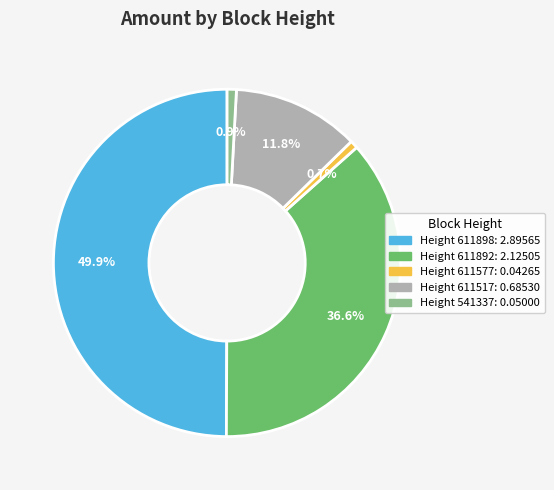

To the nearest percent, what is the difference between the largest and smallest slice percentages?

49%